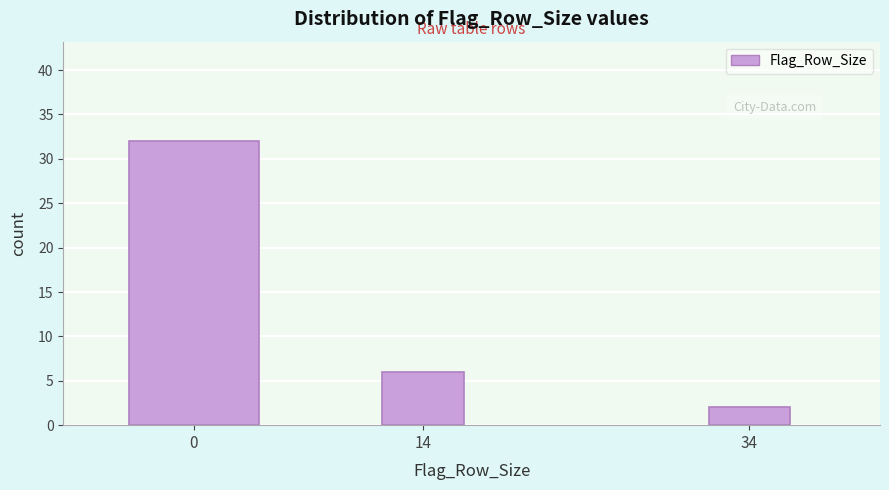

Reading left to right, what are all the values shown in this chart?

32	6	2